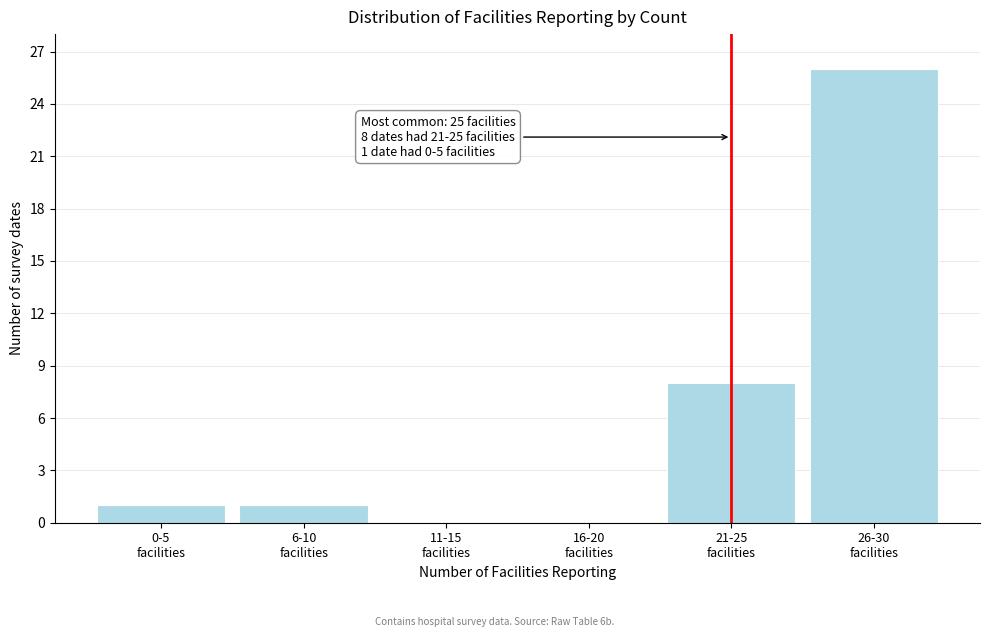

What is the greatest value displayed?

26